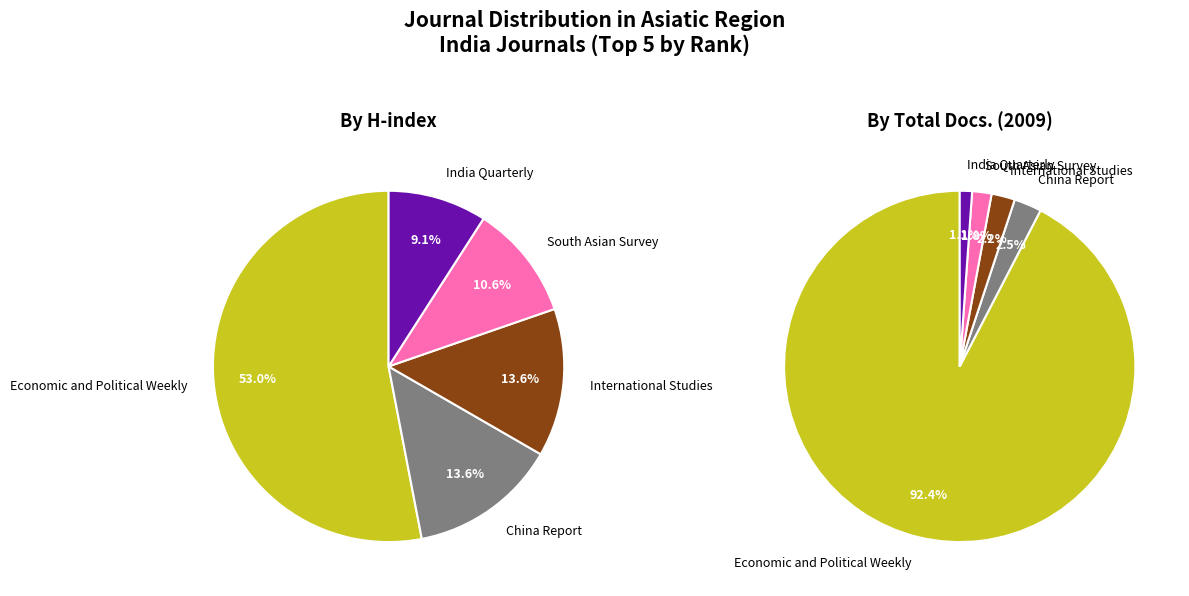

The International Studies slice represents 4% of the pie. True or false?

False